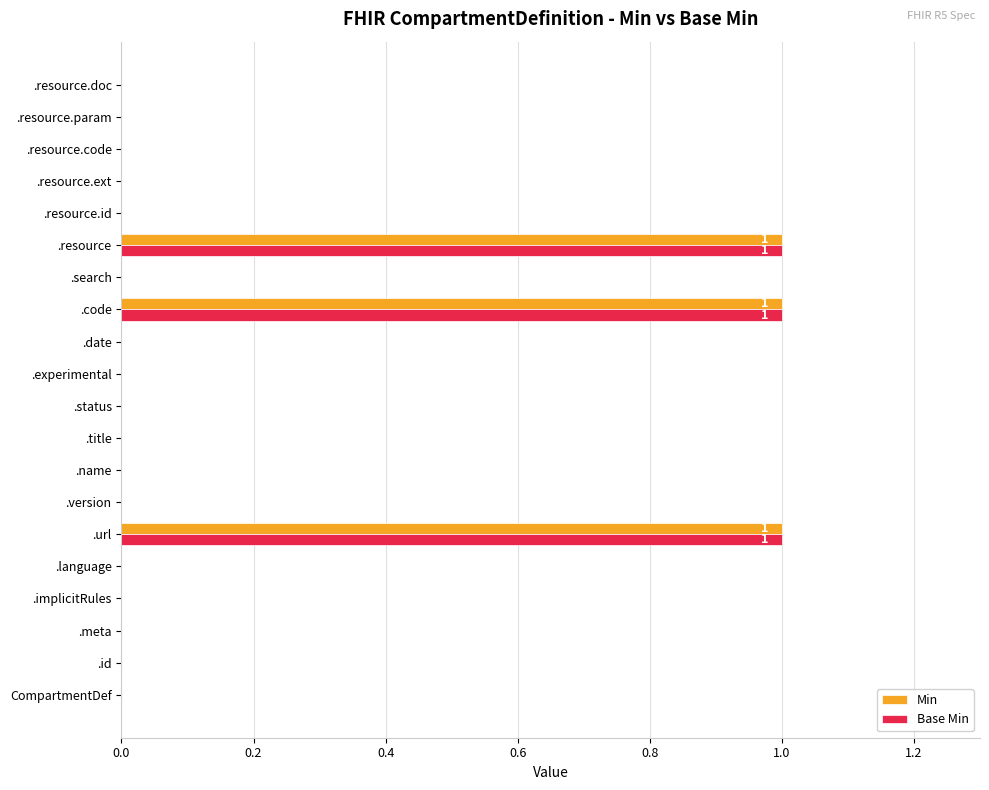

What is the sum of all Base Min values?

3